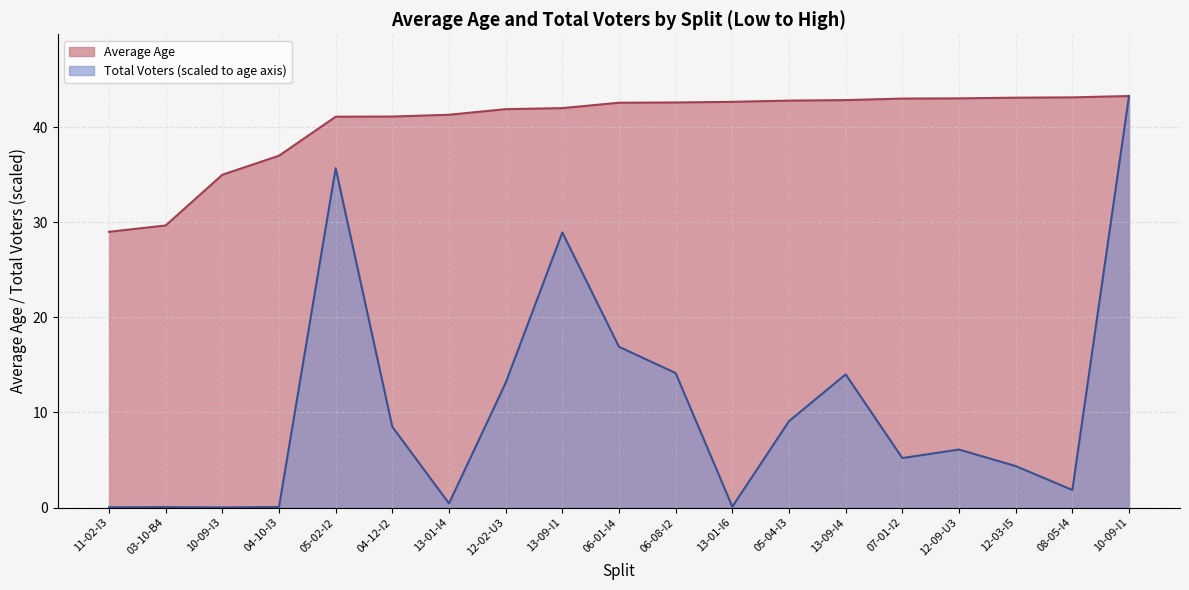

Does the chart have visible grid lines?

Yes